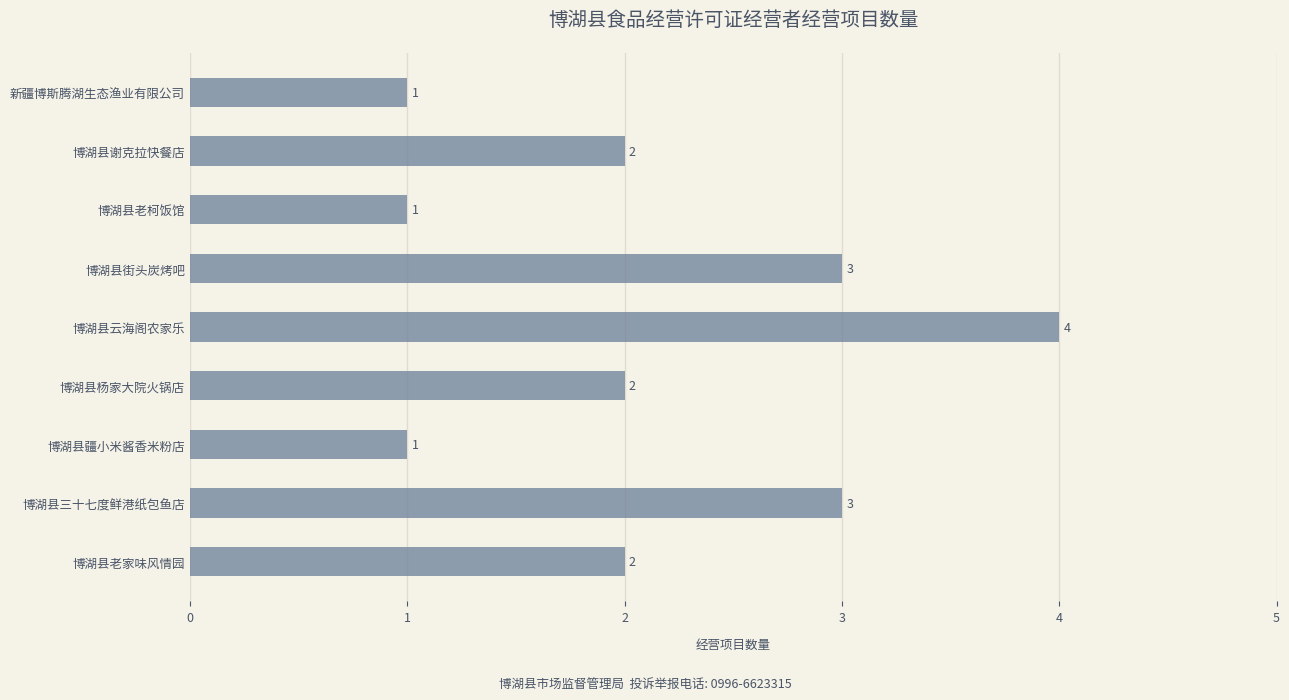

How many bars are there in total?

9